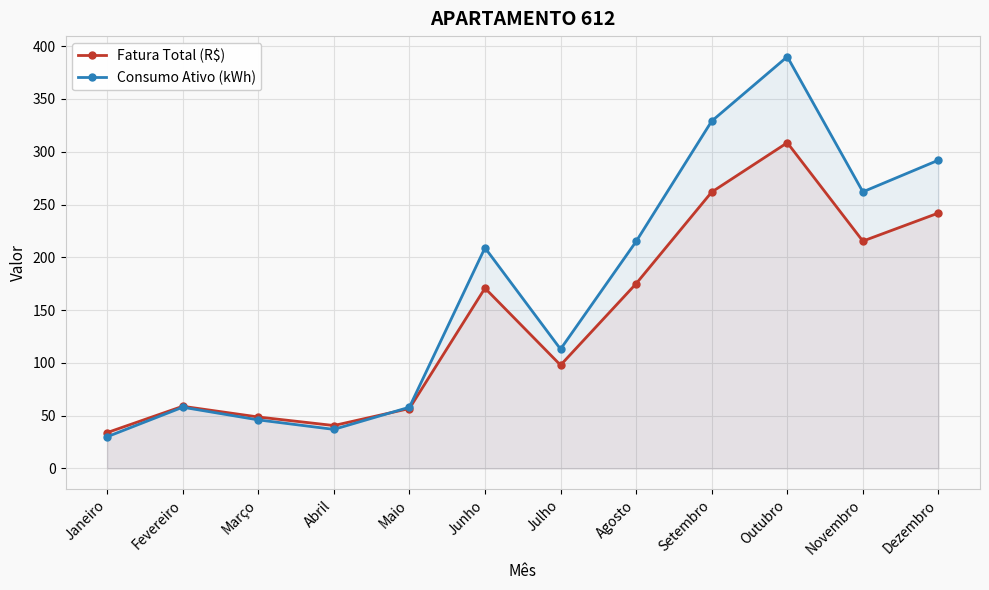

Rank the series at Julho from highest to lowest value.

Consumo Ativo (kWh), Fatura Total (R$)